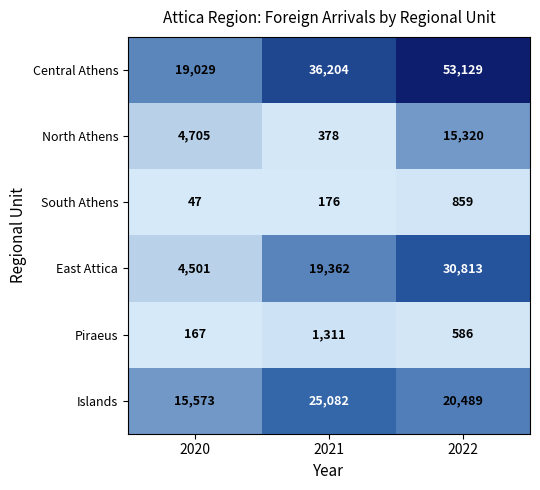

True or false: South Athens has a value of 859 at 2022.

True